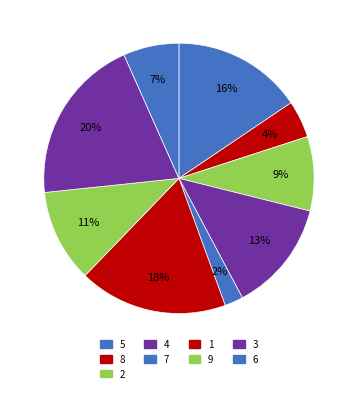

True or false: 3 accounts for 12% of the total.

False